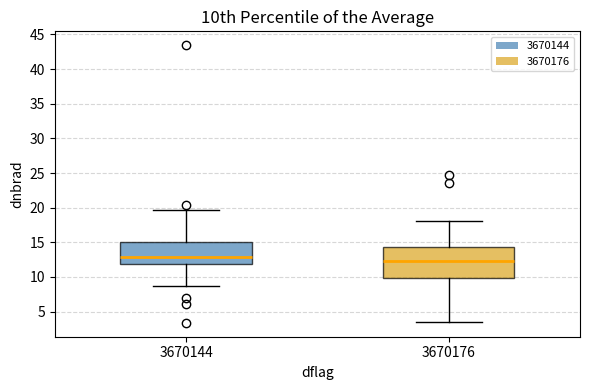

Reading left to right, read every box against the y-axis: the position of its median line, the range the box covers, and the ends of its whiskers. The values are not printed on the chart, so give them approximately, as read against the axis.

3670144: median 13.0, box 12.0 to 15.0, whiskers 8.5 to 19.5
3670176: median 12.5, box 10.0 to 14.5, whiskers 3.5 to 18.0